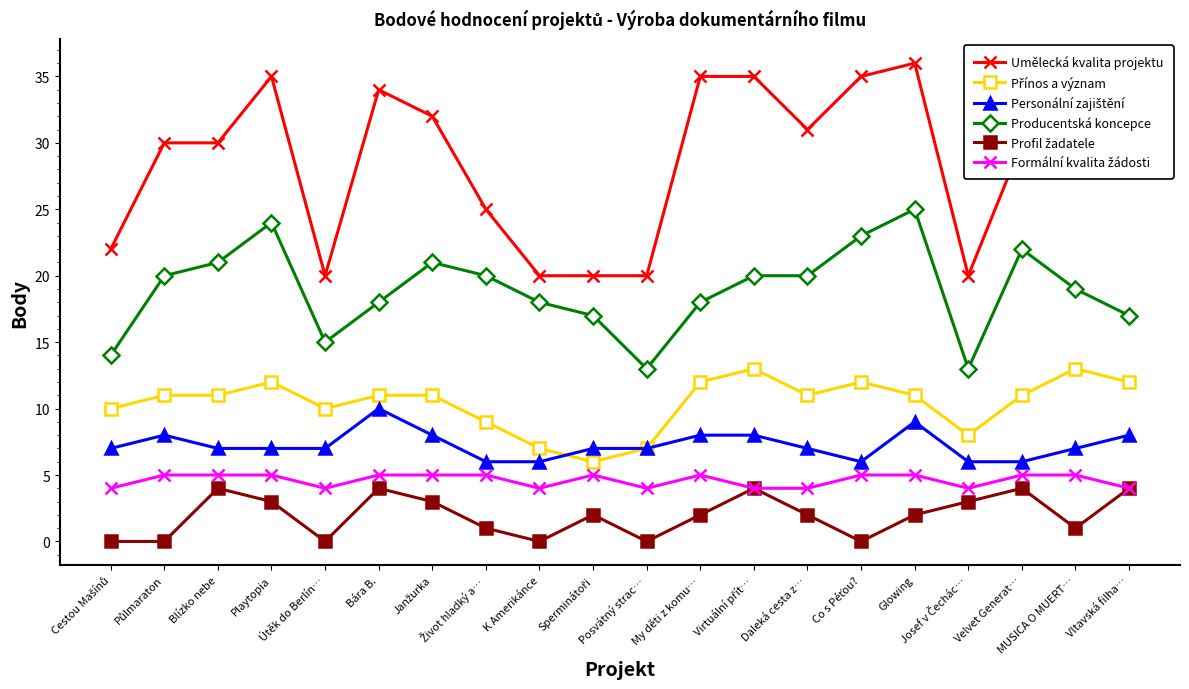

Which series has the largest total across all categories?

Umělecká kvalita projektu